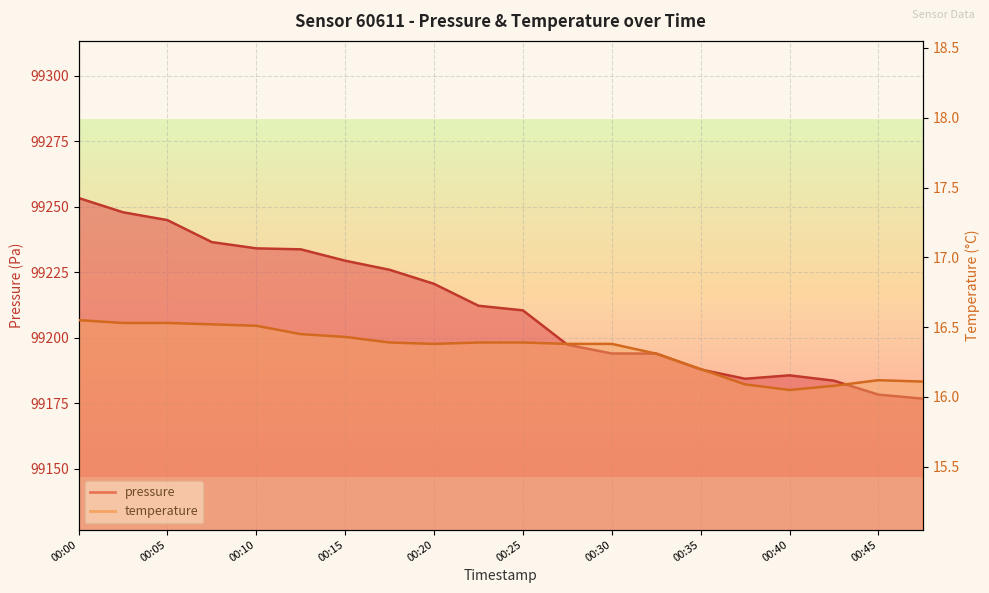

Reading right to left, extract all data points from this chart.

pressure: 00:47=99176.7	00:45=99178.2	00:42=99183.6	00:40=99185.6	00:38=99184.3	00:35=99187.8	00:33=99193.9	00:30=99193.9	00:28=99197.3	00:25=99210.4	00:23=99212.2	00:20=99220.5	00:18=99225.9	00:15=99229.4	00:13=99233.7	00:10=99234.1	00:08=99236.5	00:05=99244.9	00:03=99247.9	00:00=99253.3
temperature: 00:47=16.1	00:45=16.1	00:42=16.1	00:40=16.1	00:38=16.1	00:35=16.2	00:33=16.3	00:30=16.4	00:28=16.4	00:25=16.4	00:23=16.4	00:20=16.4	00:18=16.4	00:15=16.4	00:13=16.4	00:10=16.5	00:08=16.5	00:05=16.5	00:03=16.5	00:00=16.6